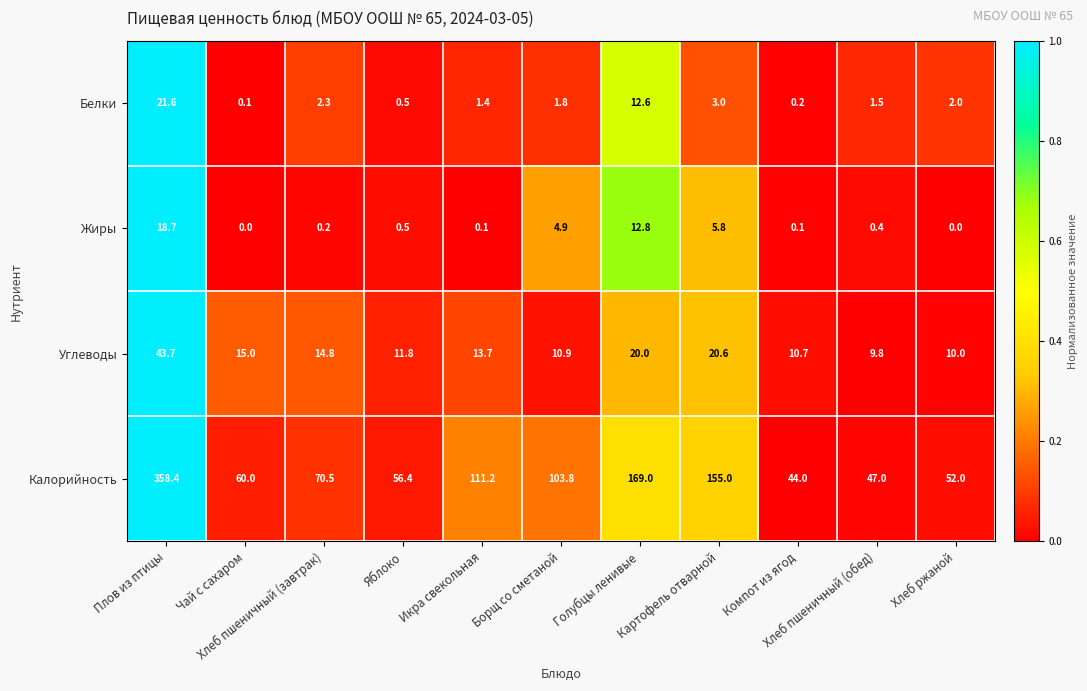

How many data points in Белки are above 1?

8